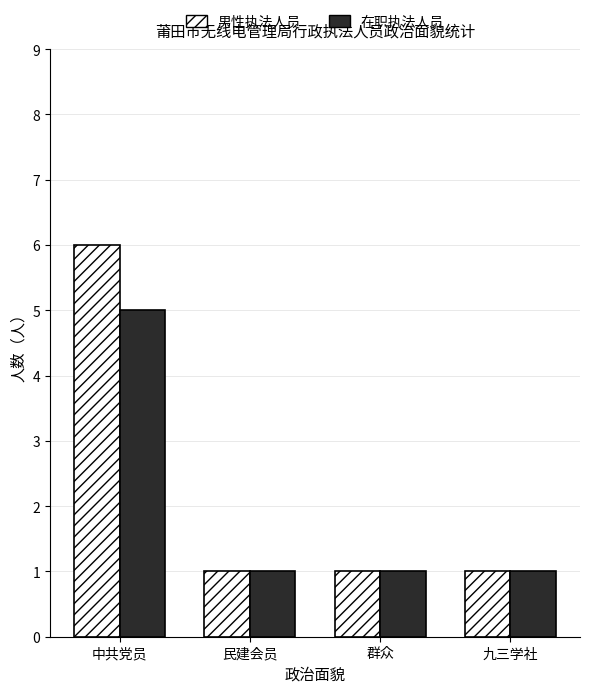

Between 中共党员 and 群众, which series saw the biggest shift?

男性执法人员